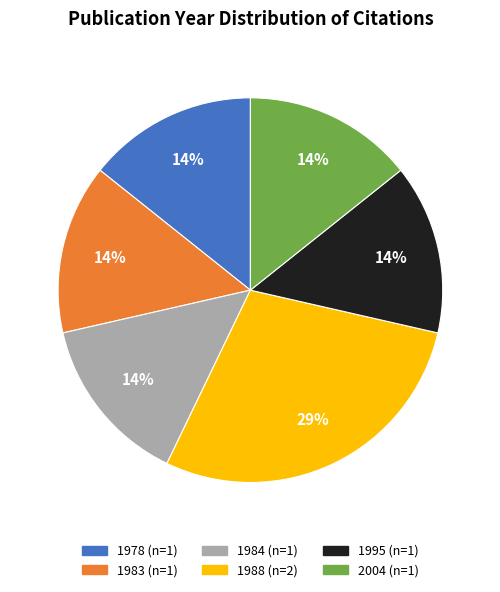

To the nearest percent, what is the average slice percentage?

17%